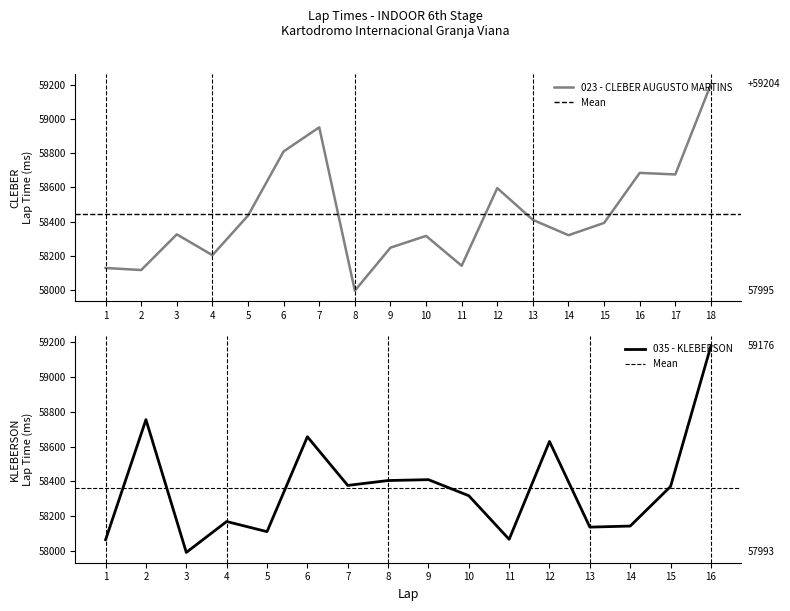

Between 9 and 13, which is larger?

13